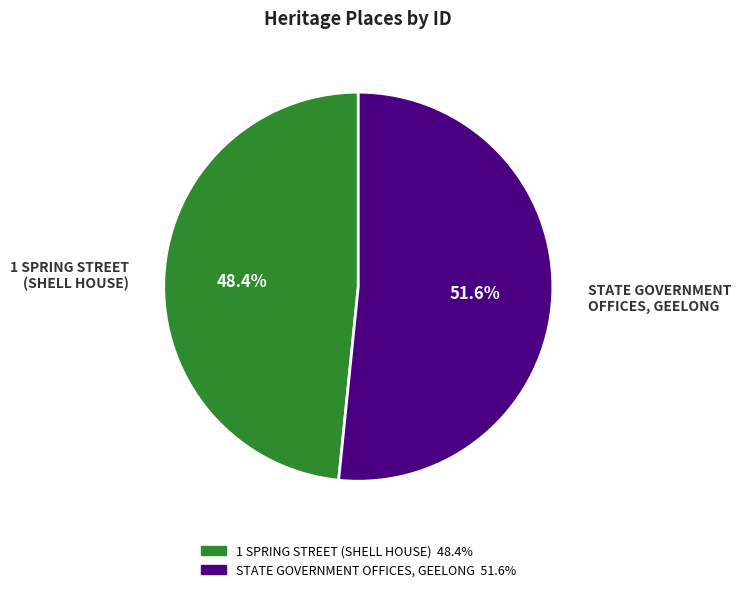

What percentage is the STATE GOVERNMENT OFFICES, GEELONG slice, to the nearest percent?

52%